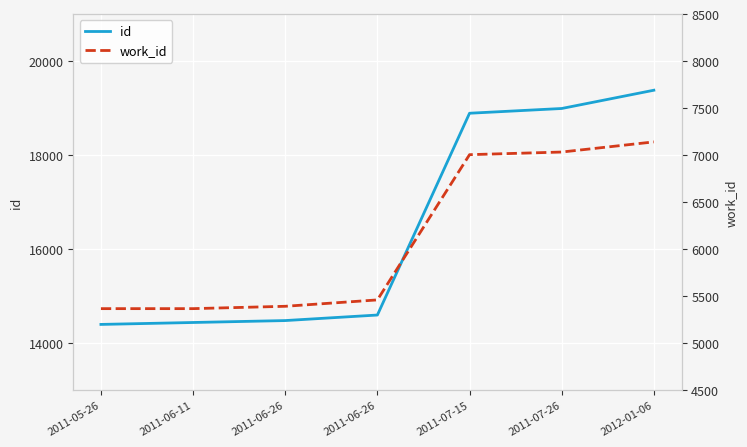

Does the chart display data point markers on the line(s)?

No